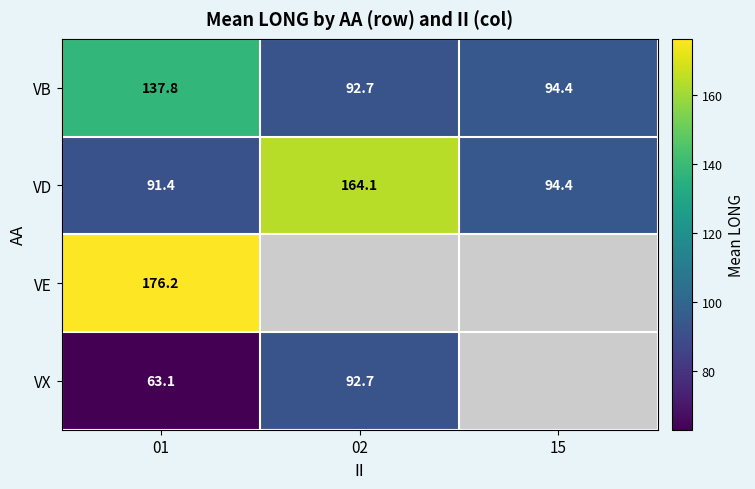

At how many categories does at least one series exceed 149?

2